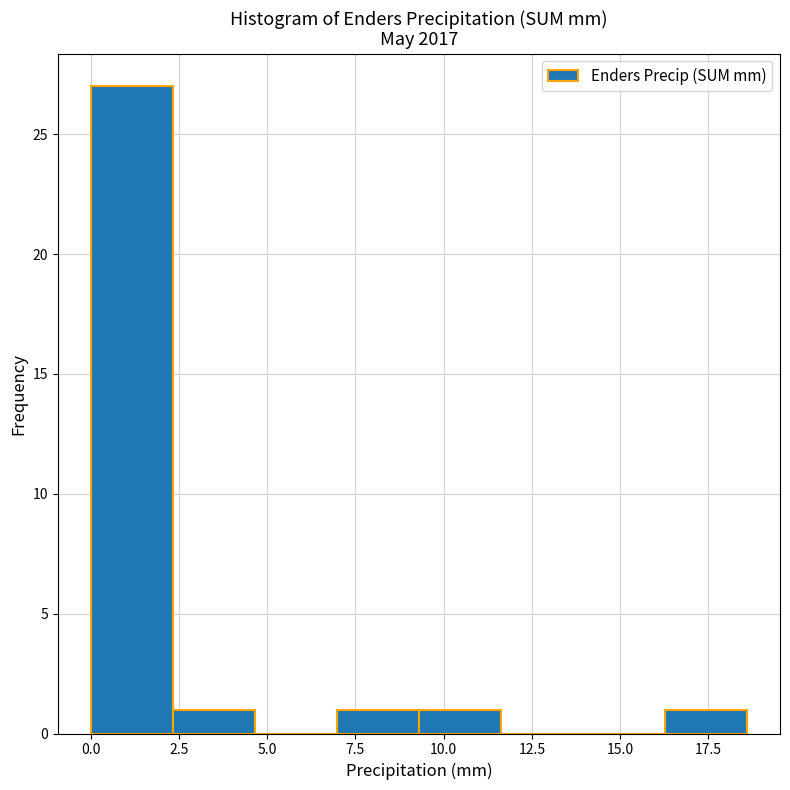

Reading left to right, transcribe this chart: for each bar, give the range it covers on the x-axis and its height. Neither the bar edges nor the heights are printed on the chart, so give them approximately, as read against the axes.

0.0 to 2.5: 27
2.5 to 4.5: 1
4.5 to 7.0: 0
7.0 to 9.5: 1
9.5 to 11.5: 1
11.5 to 14.0: 0
14.0 to 16.5: 0
16.5 to 18.5: 1